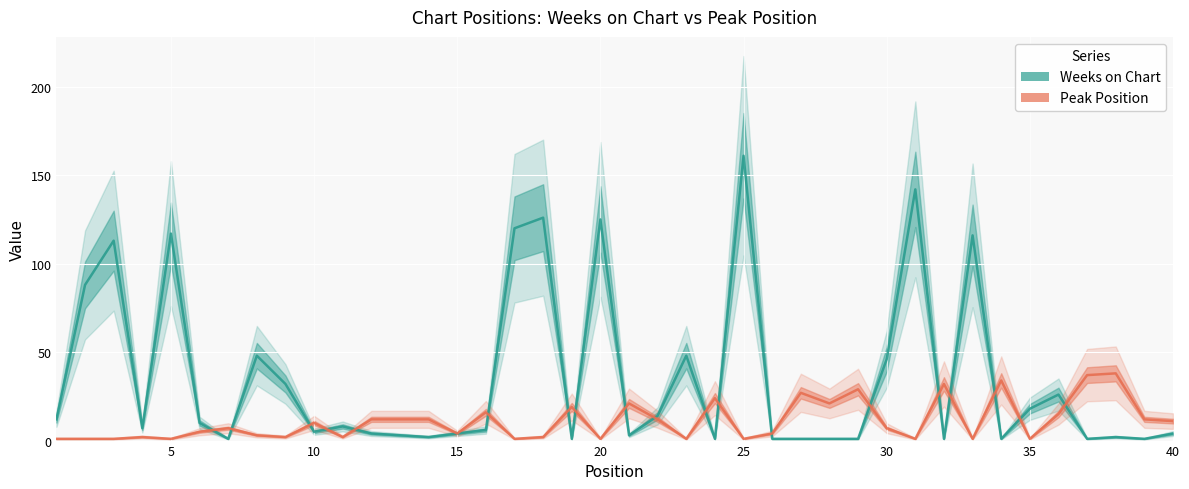

The Peak Position series shows 3 at 9. True or false?

False